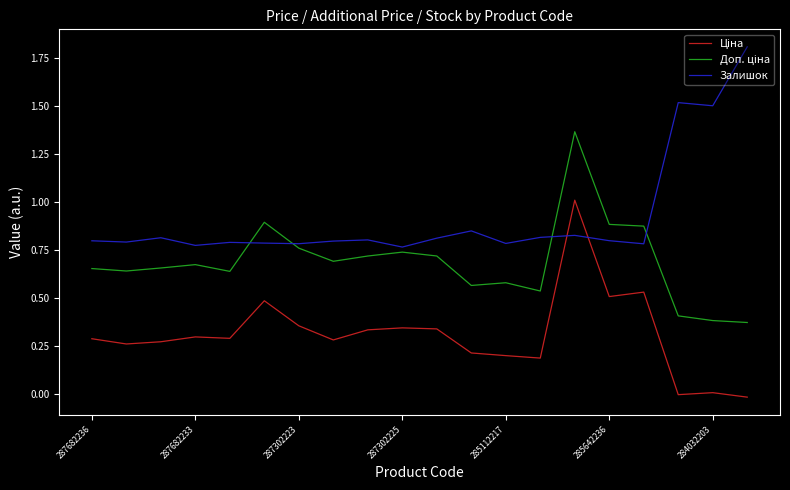

How many intersections are there between Ціна and Залишок?

2